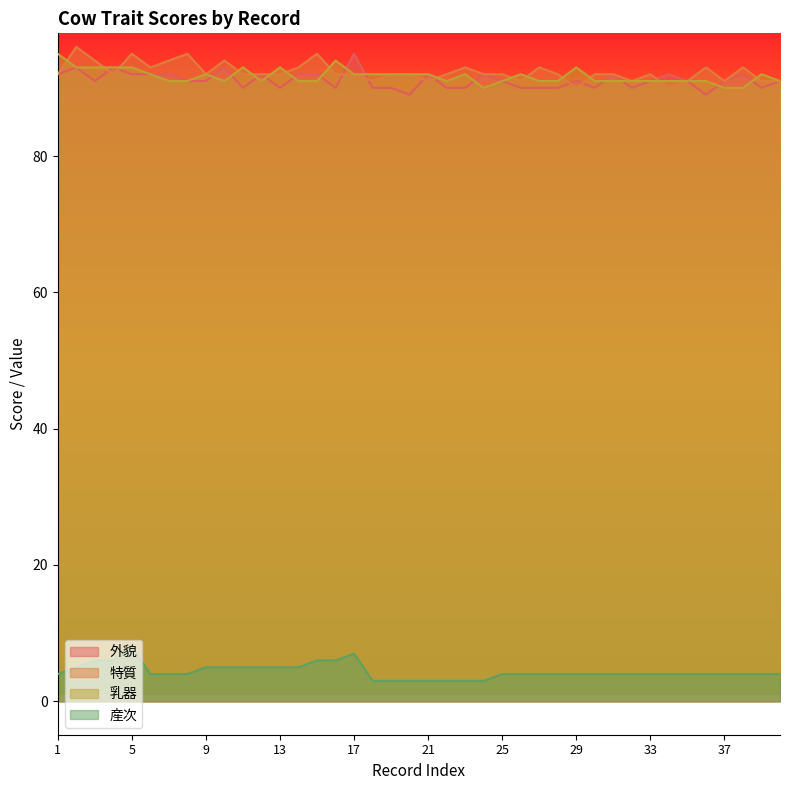

Is it true that 乳器 equals 158 at 15?

False